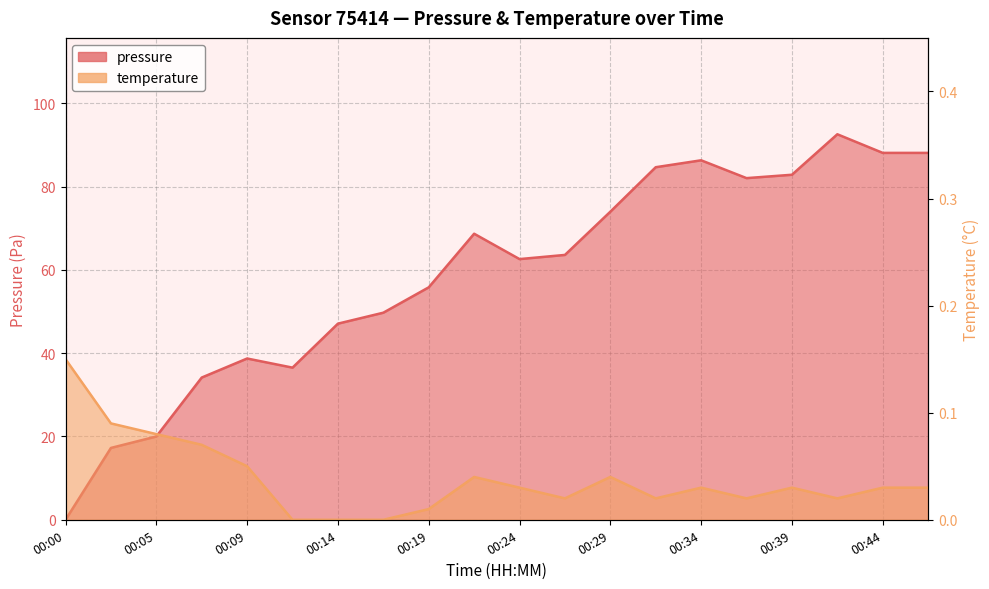

Which series changed the most between 00:02 and 00:09?

pressure